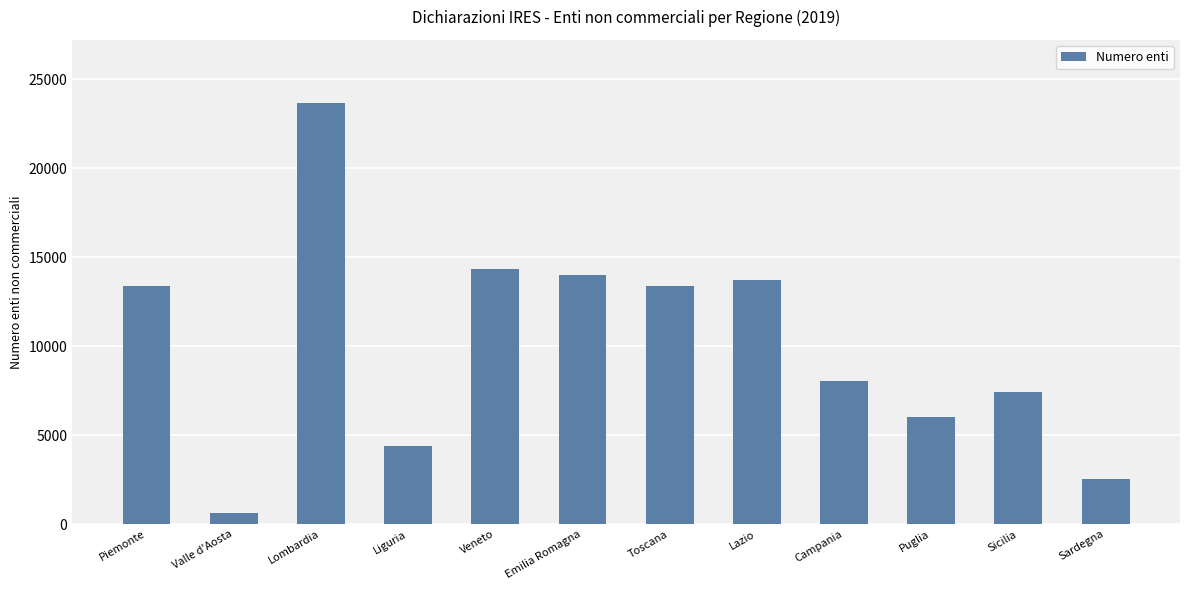

Which category has the lowest value across all series?

Valle d'Aosta